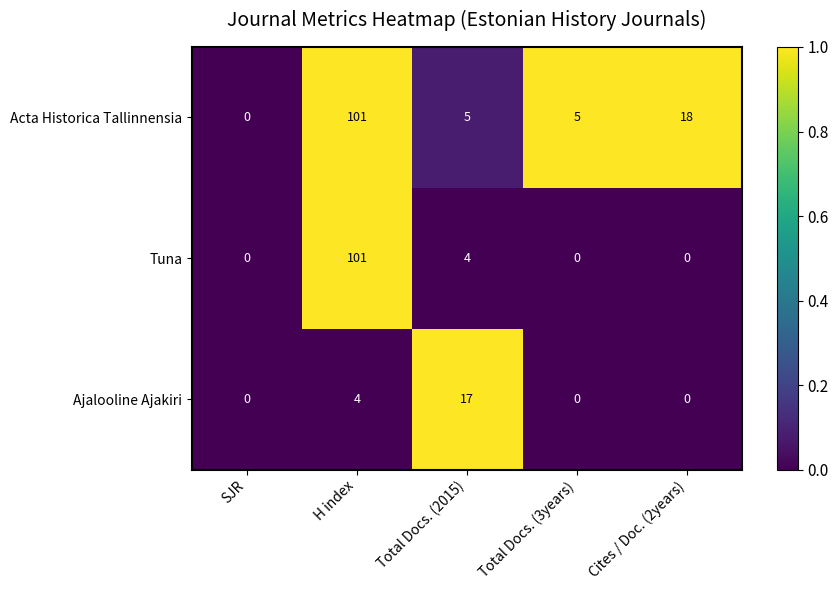

Is it true that Ajalooline Ajakiri equals 0 at Total Docs. (3years)?

True